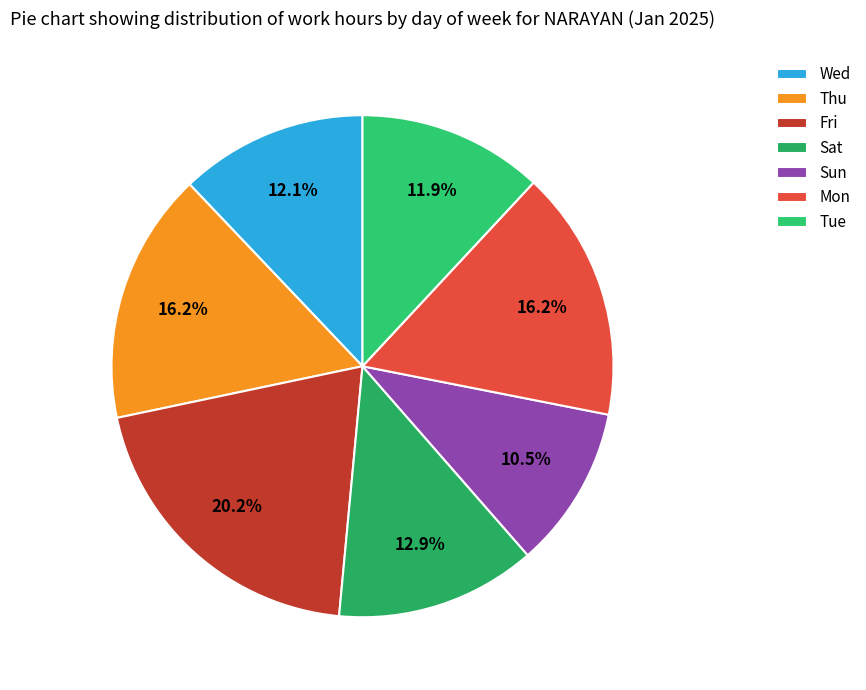

What portion of the pie excludes Fri?

79.8%